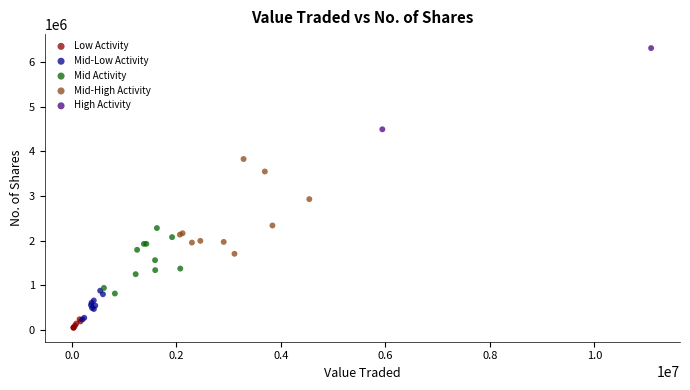

Which series has the widest spread of Y values?

Mid-High Activity